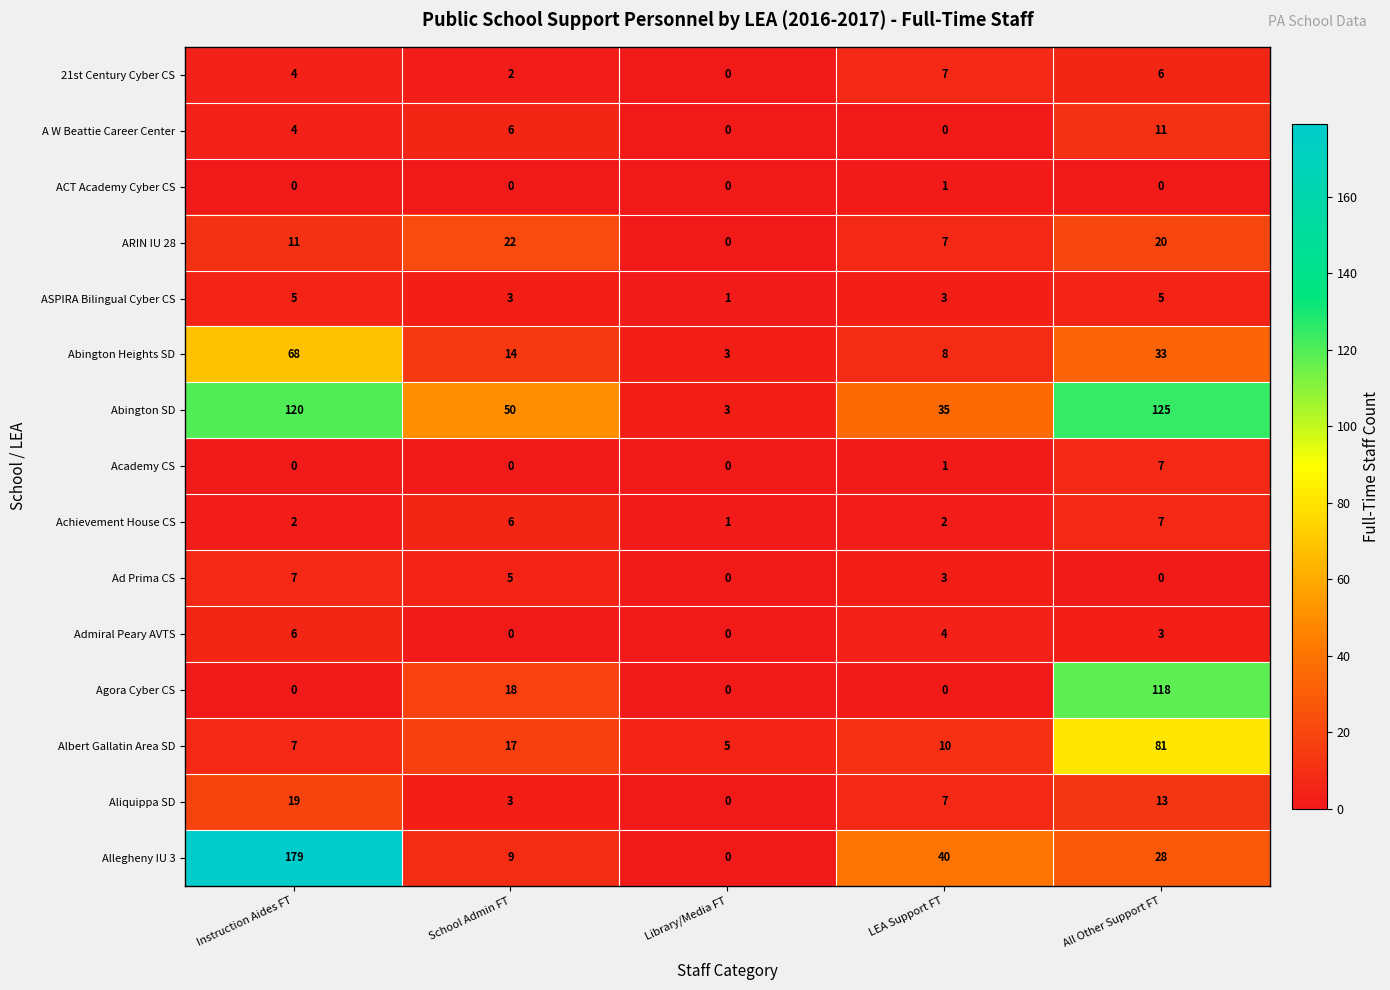

What is the average value of the Abington SD series?

67